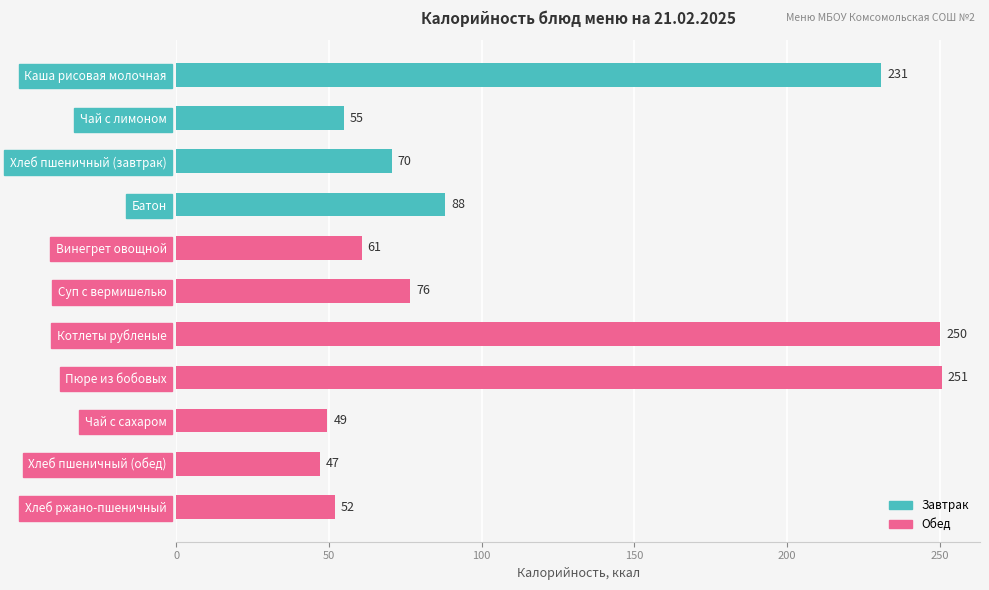

What is the label of the 2nd bar from the top?

Чай с лимоном